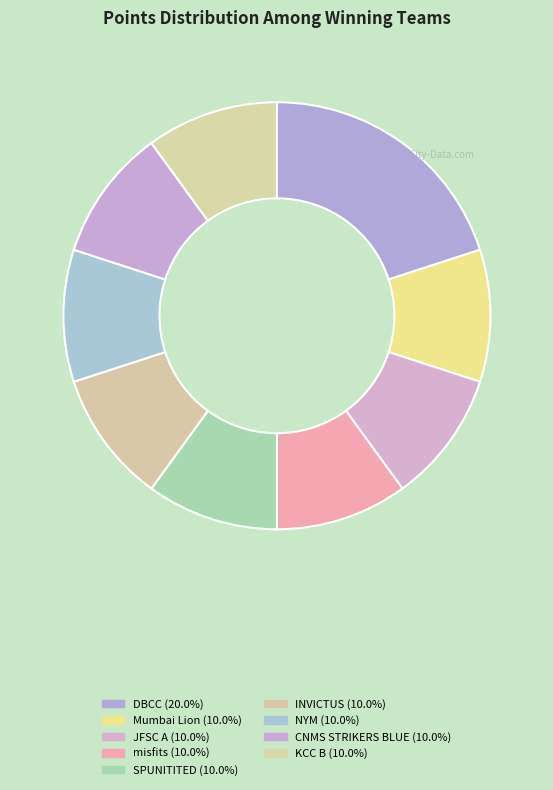

True or false: misfits accounts for 10% of the total.

True